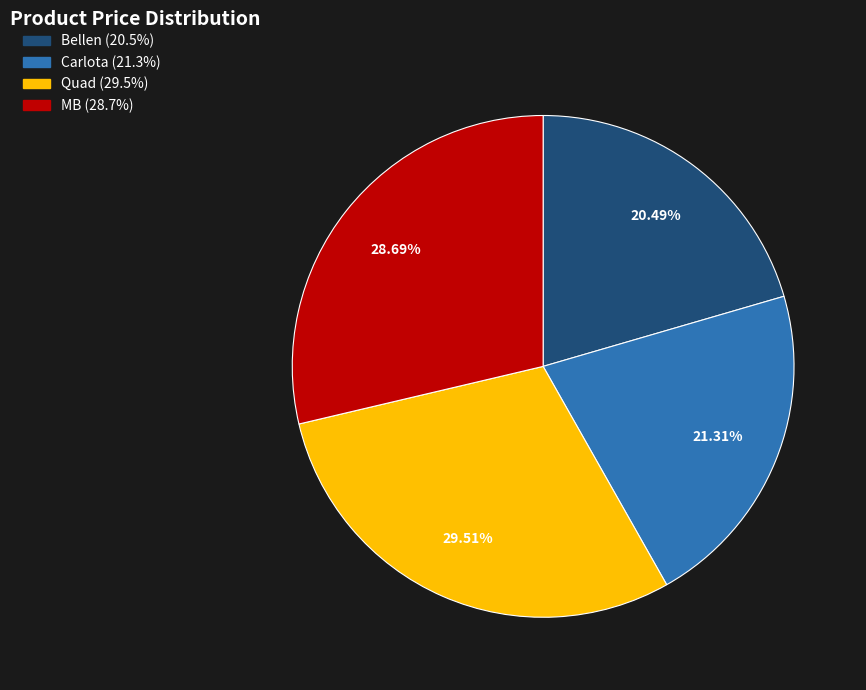

Which slice is the largest?

Quad